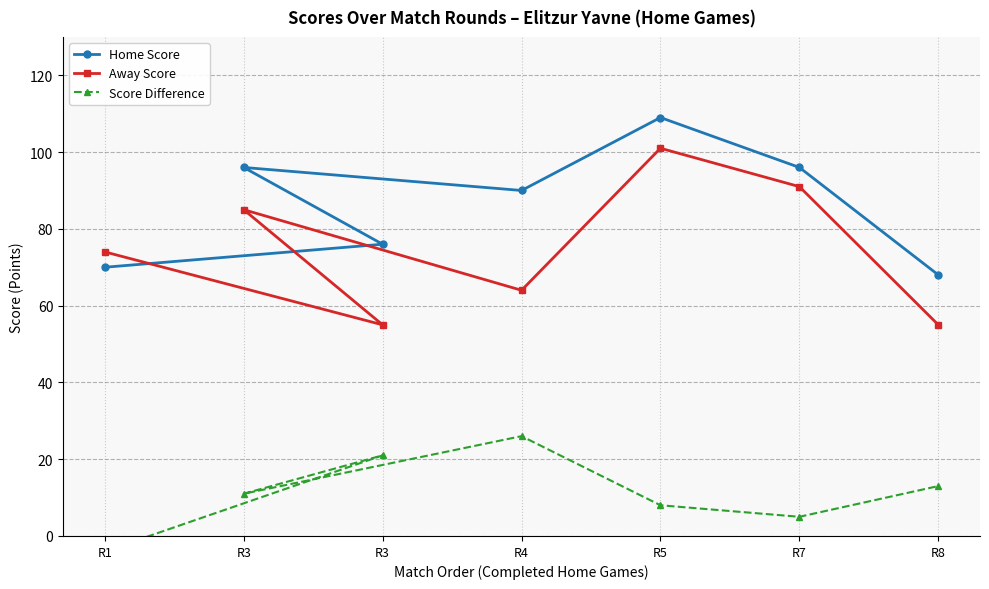

How many distinct data groups are displayed?

3